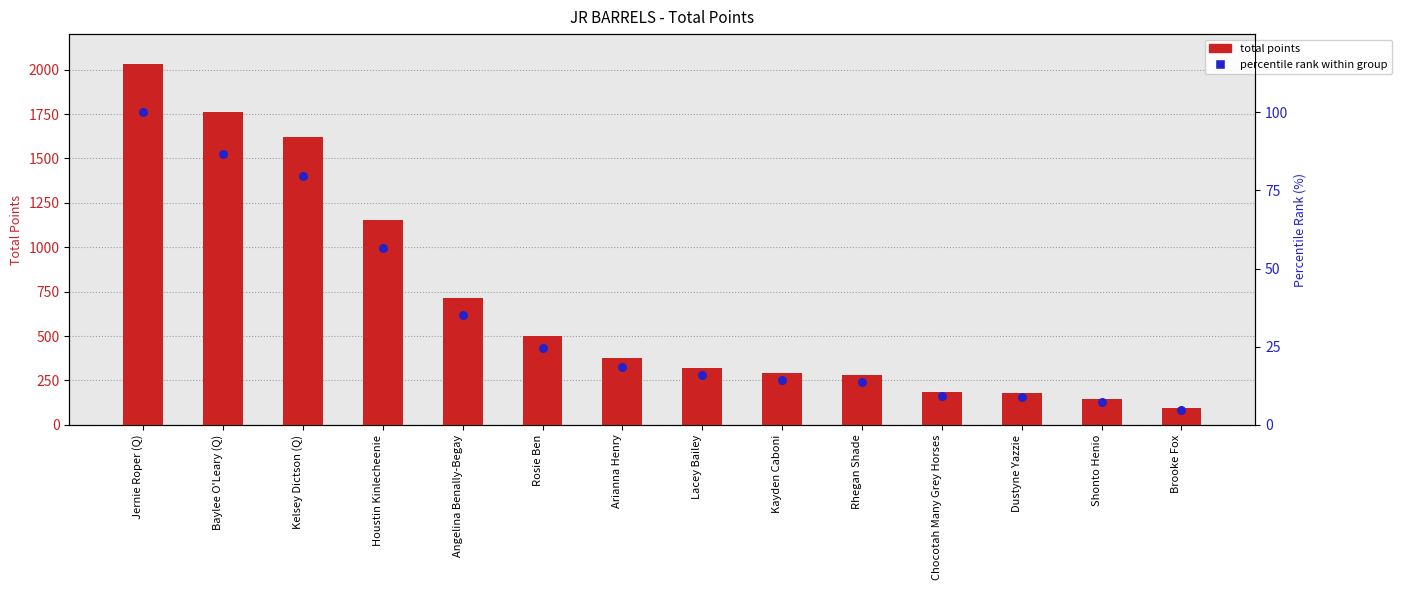

Which series contains the highest Y value?

total points